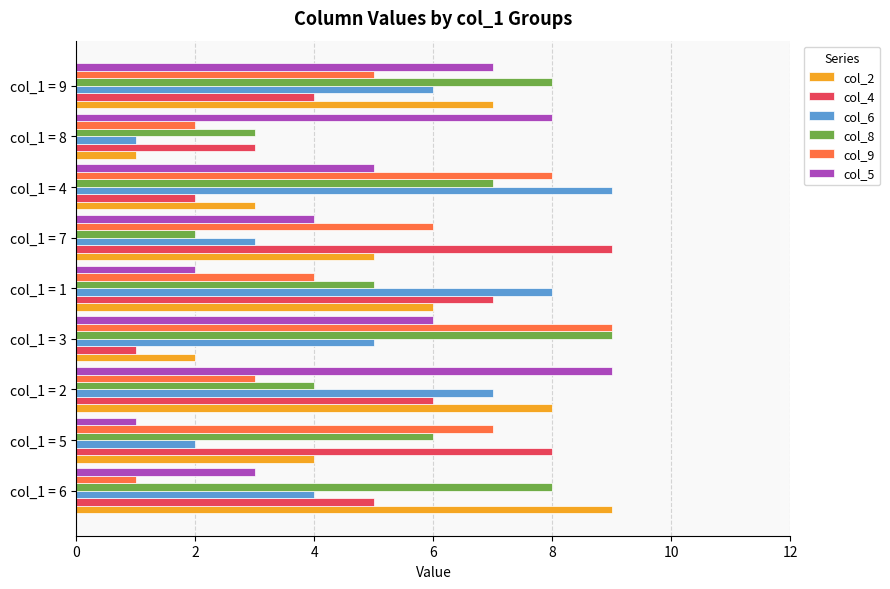

What is the smallest value displayed?

1